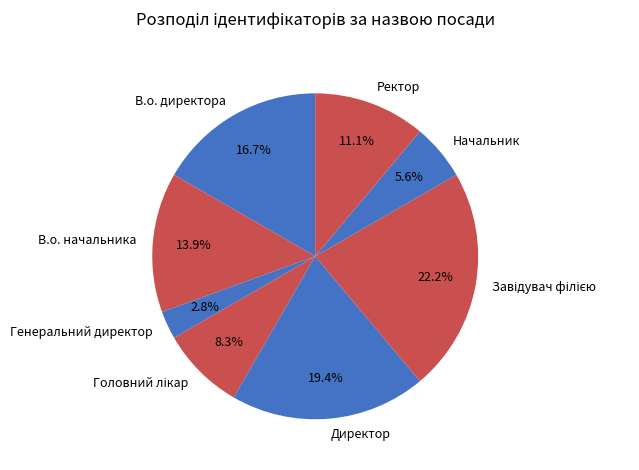

What is the ratio of the value at Ректор to the value at В.о. начальника?

0.8